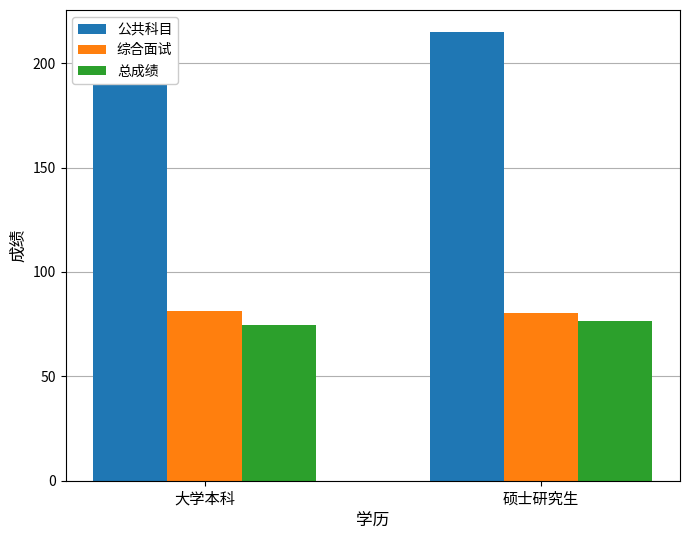

Rank the series by their maximum value, from lowest to highest.

总成绩, 综合面试, 公共科目